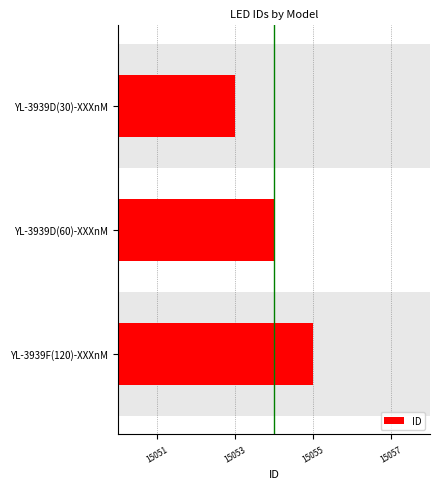

How many categories are shown in the chart?

3